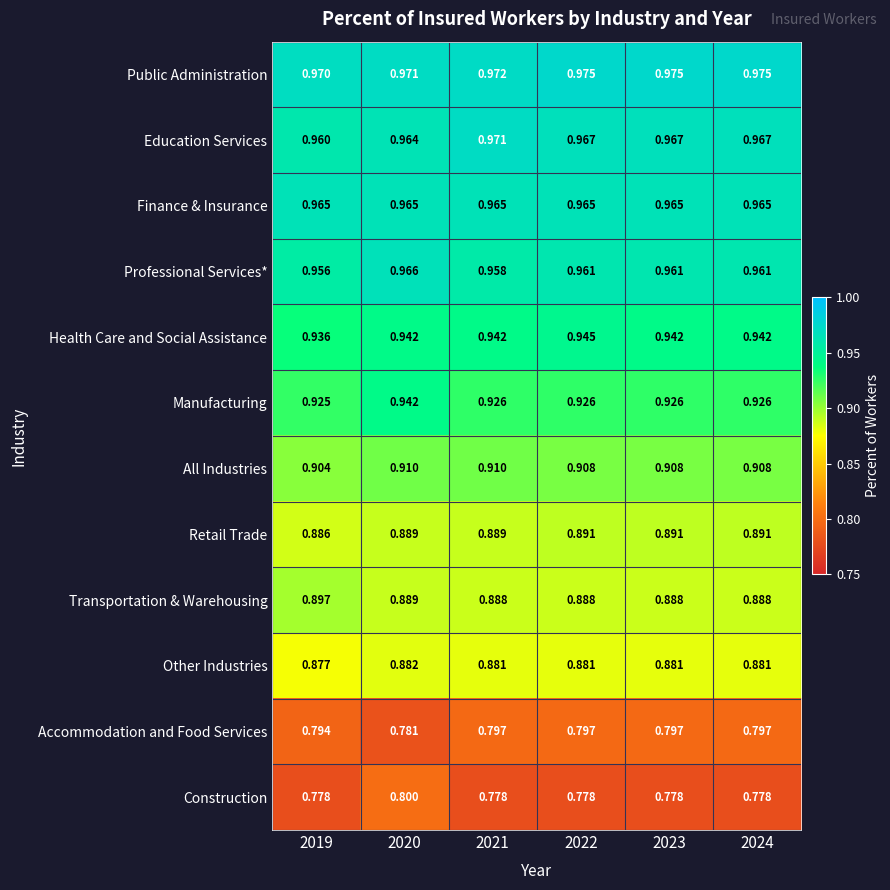

Which series has the largest range (max minus min)?

Construction